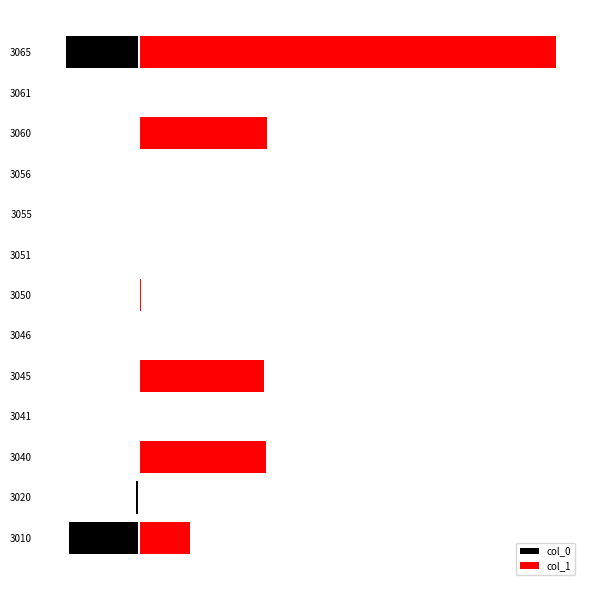

How many distinct data groups are displayed?

2